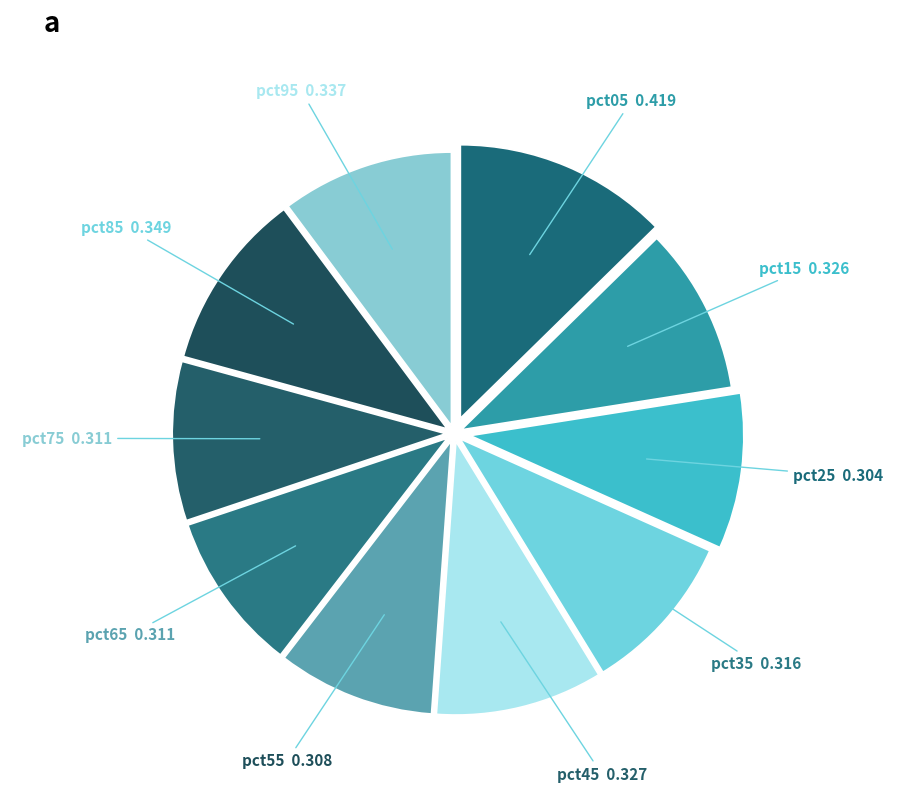

How many segments does this pie chart have?

10